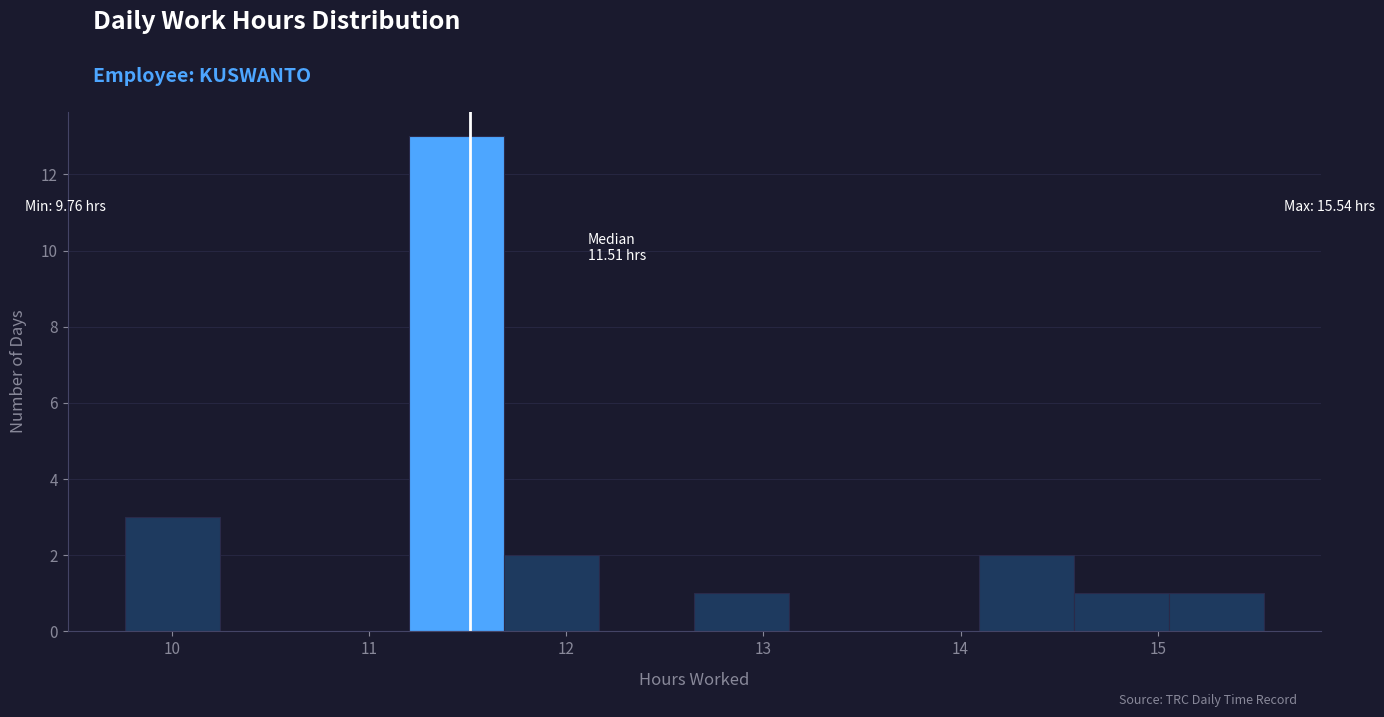

Over which range of the x-axis is the bar tallest?

11.2 to 11.7